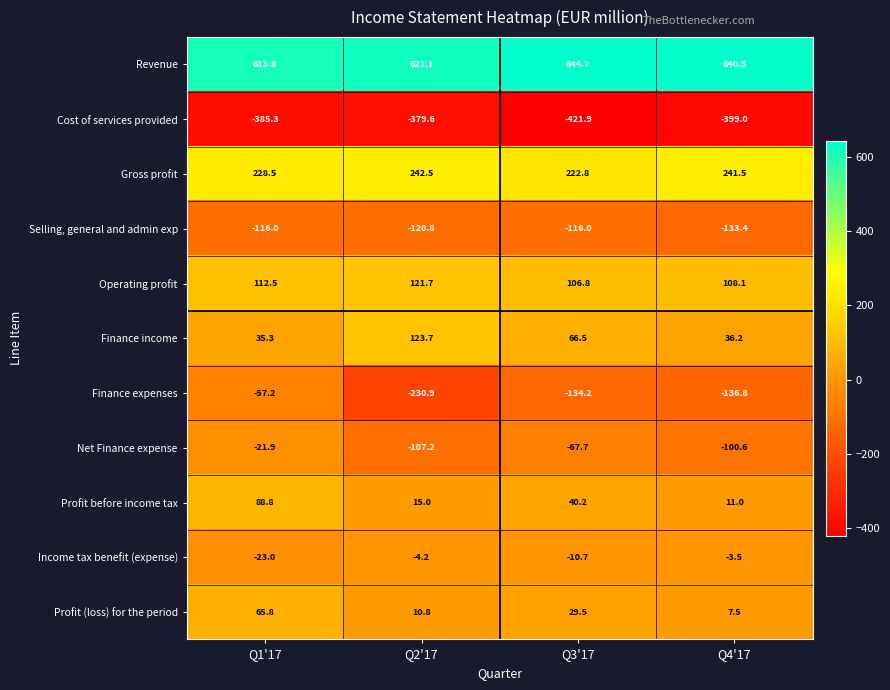

Rank the series at Q2'17 from highest to lowest value.

Revenue, Gross profit, Finance income, Operating profit, Profit before income tax, Profit (loss) for the period, Income tax benefit (expense), Net Finance expense, Selling, general and admin exp, Finance expenses, Cost of services provided